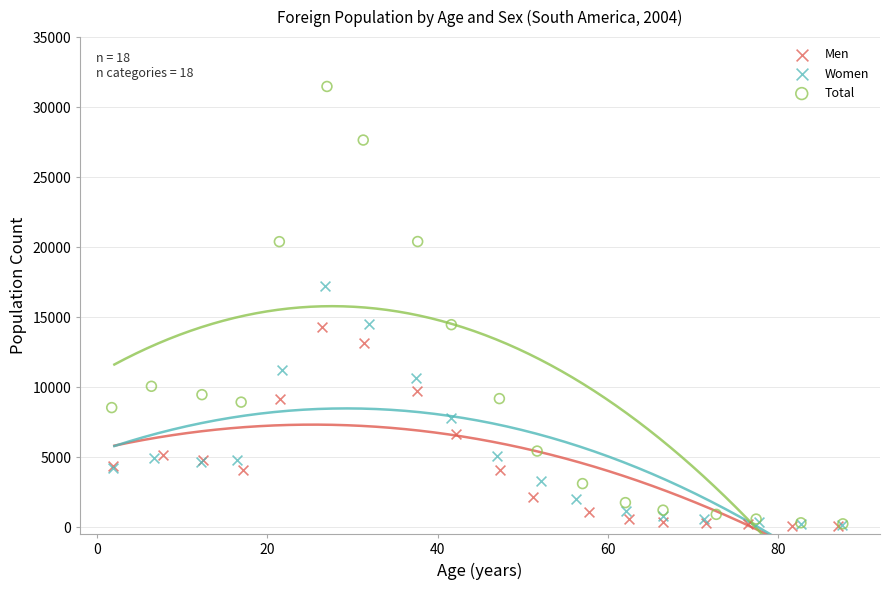

Which series reaches the maximum Y coordinate?

Total